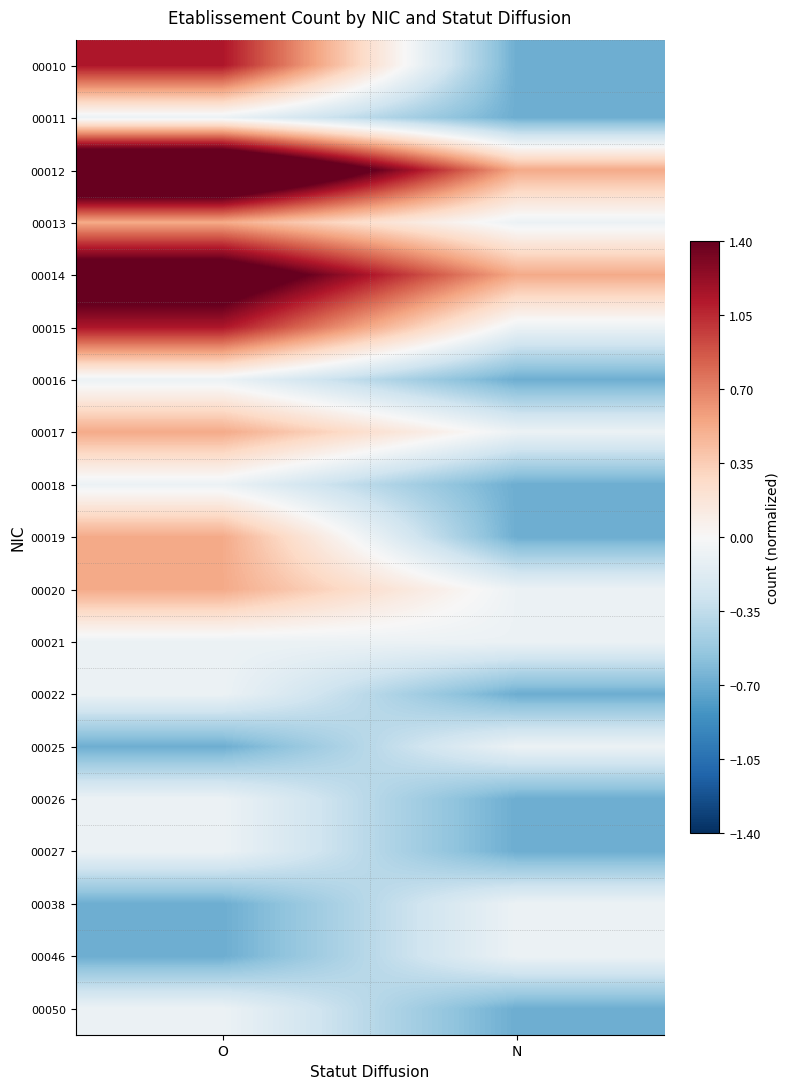

How many categories are shown in the chart?

2